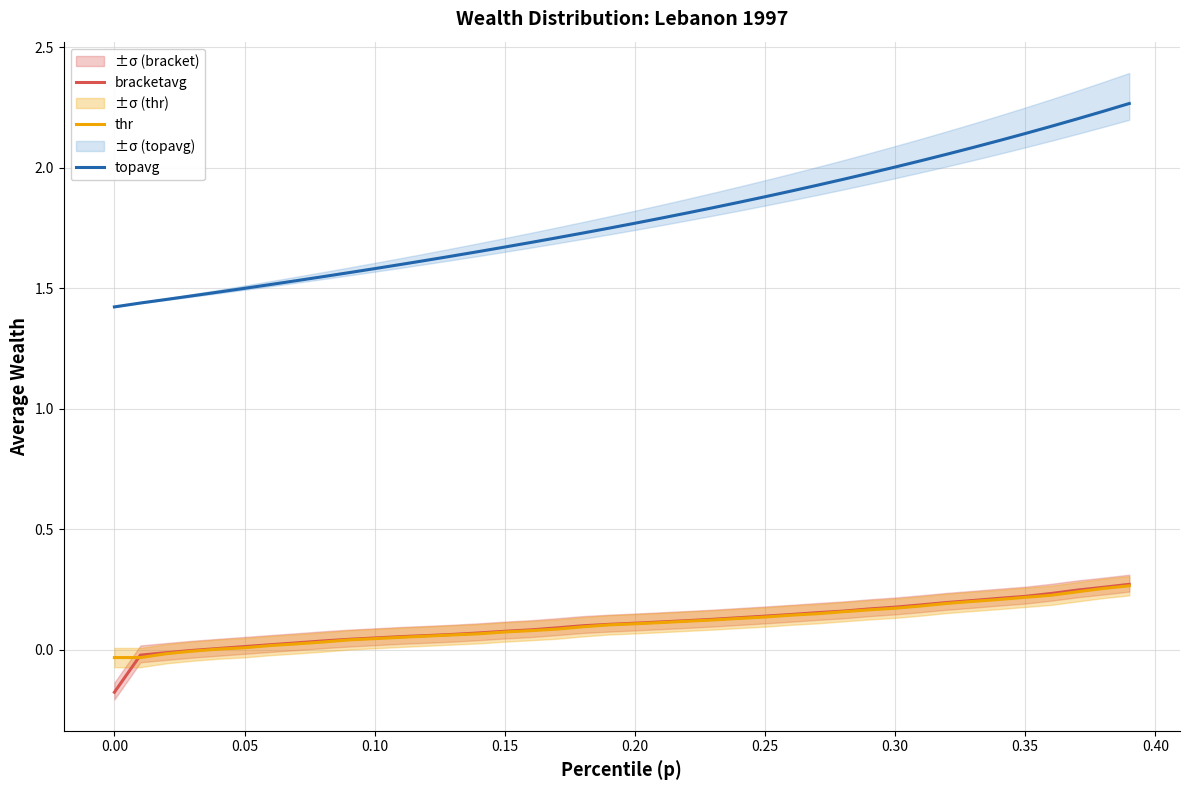

Is it true that topavg equals 2.4 at 0.00?

False